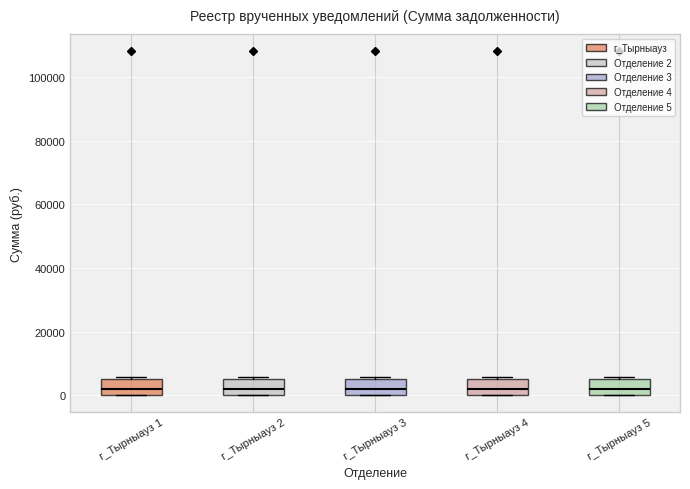

Where is the upper edge of the box for г_Тырныауз 4 on the y-axis? The values are not printed on the chart, so give them approximately, as read against the axis.

6000